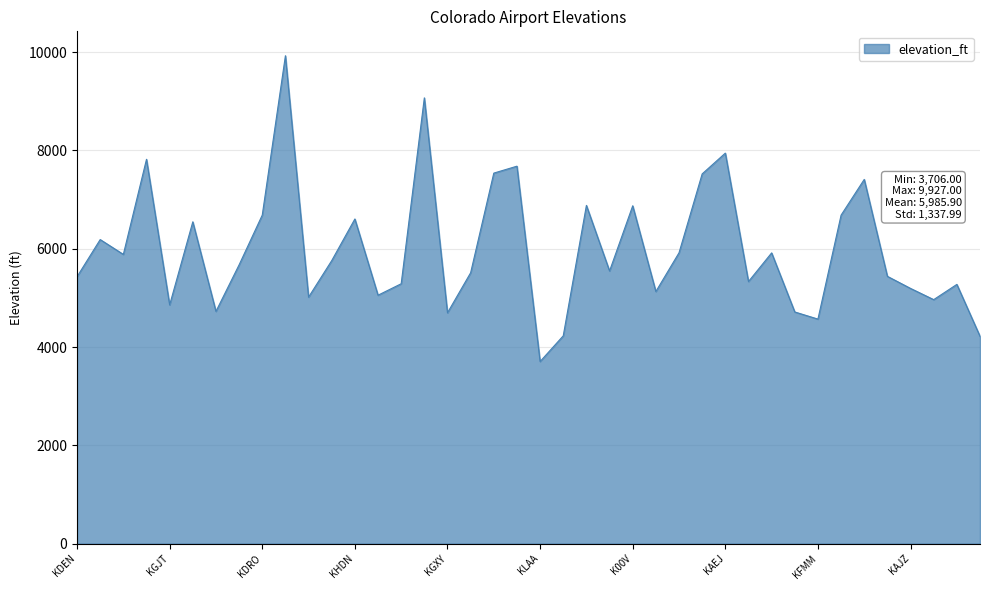

What is the maximum value shown in the chart?

9927